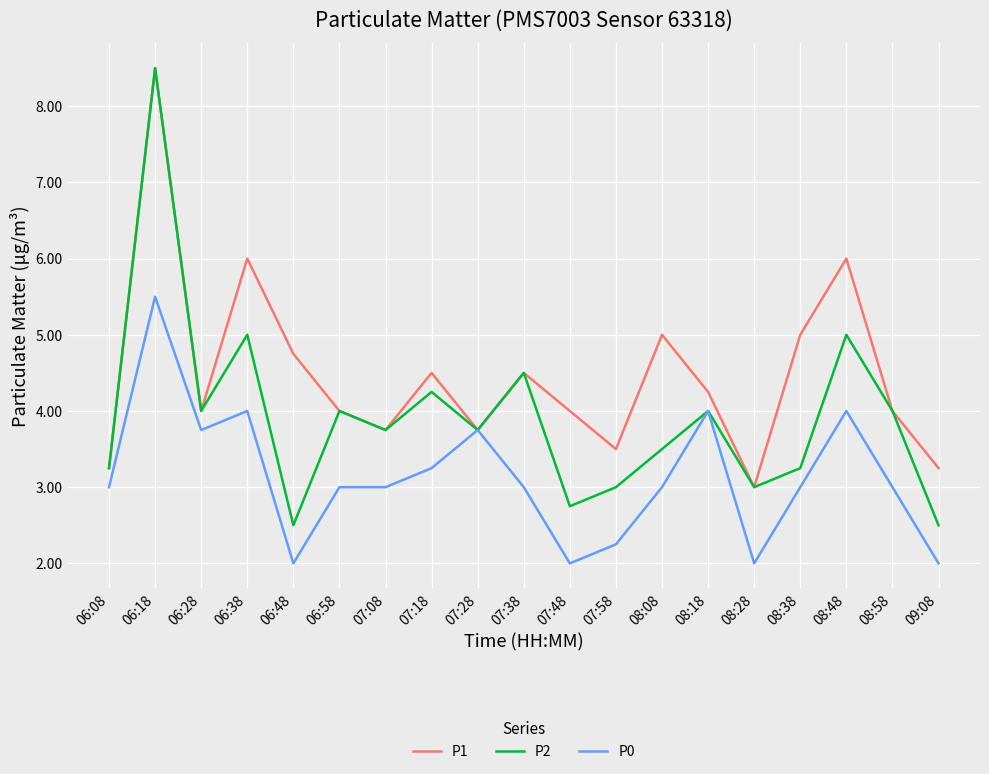

The P0 series shows 0.5 at 06:48. True or false?

False